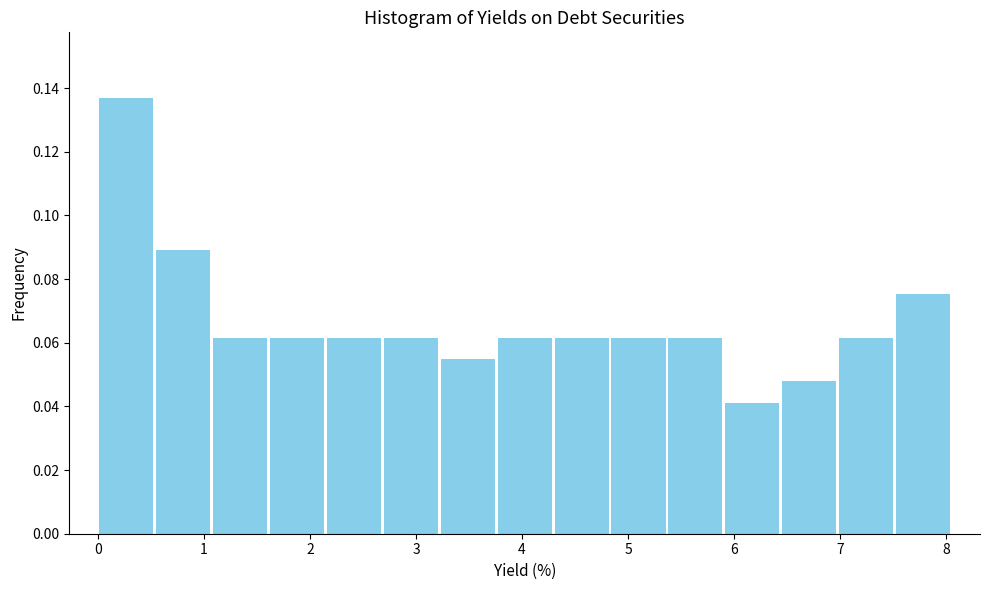

Reading left to right, list every bar in this chart as the range it spans on the x-axis followed by its height. Neither the bar edges nor the heights are printed on the chart, so give them approximately, as read against the axes.

0.0 to 0.5: 0.136
0.5 to 1.1: 0.090
1.1 to 1.6: 0.062
1.6 to 2.1: 0.062
2.1 to 2.7: 0.062
2.7 to 3.2: 0.062
3.2 to 3.8: 0.054
3.8 to 4.3: 0.062
4.3 to 4.8: 0.062
4.8 to 5.4: 0.062
5.4 to 5.9: 0.062
5.9 to 6.4: 0.042
6.4 to 7.0: 0.048
7.0 to 7.5: 0.062
7.5 to 8.1: 0.076